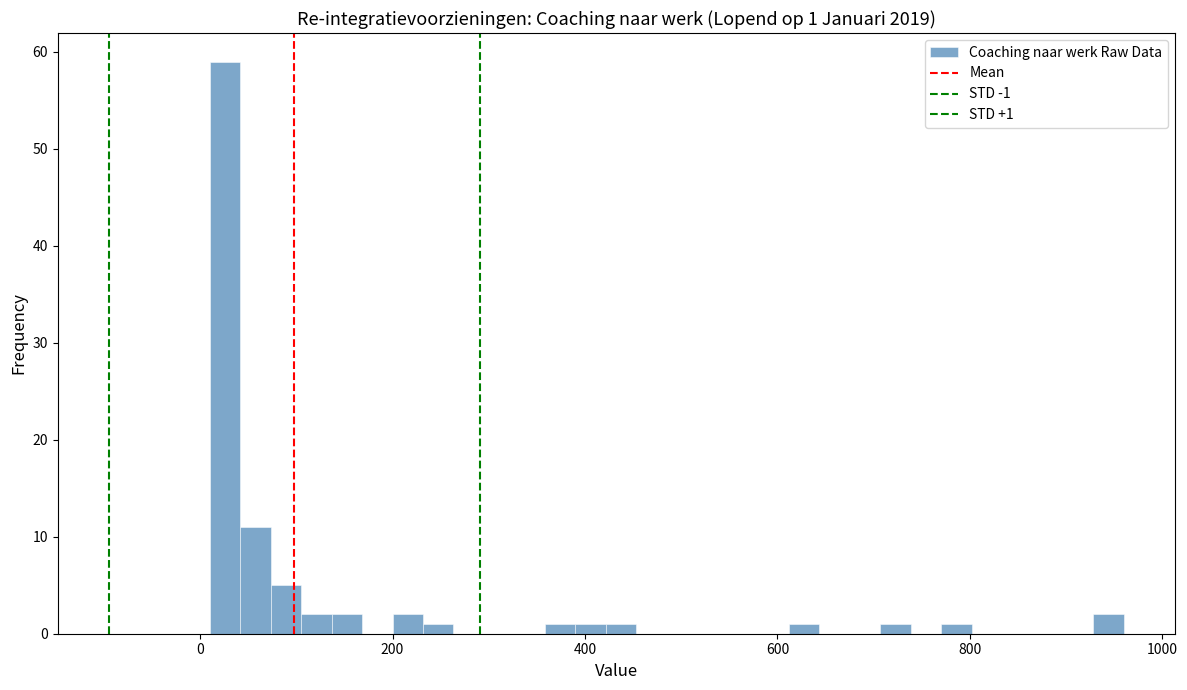

Read against the x-axis, roughly where is the centre of the tallest bar?

20